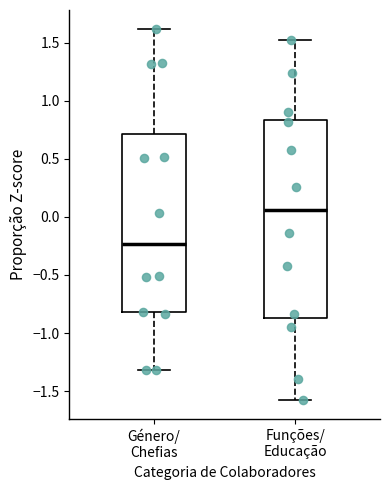

Reading left to right, read every box against the y-axis: the position of its median line, the range the box covers, and the ends of its whiskers. The values are not printed on the chart, so give them approximately, as read against the axis.

Género/ Chefias: median -0.25, box -0.80 to 0.70, whiskers -1.30 to 1.60
Funções/ Educação: median 0.05, box -0.85 to 0.85, whiskers -1.60 to 1.55